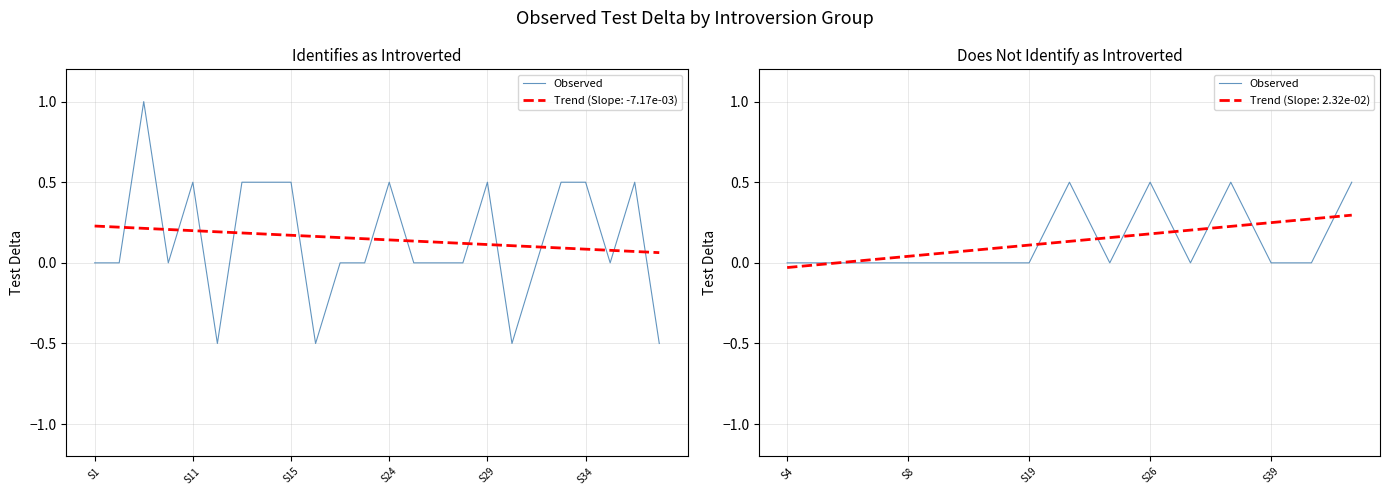

Is it true that the value at 8 is 0.0?

True